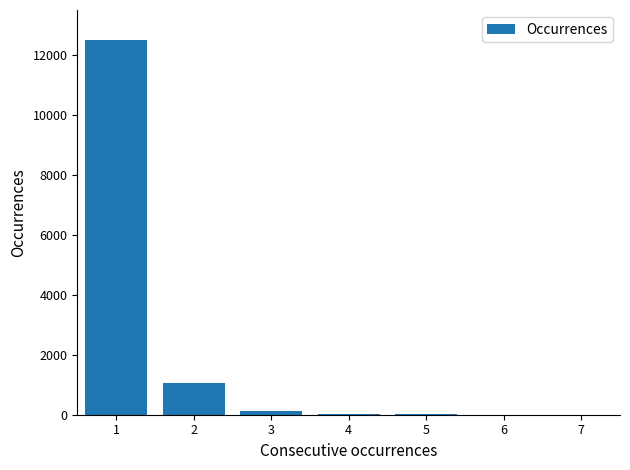

What is the maximum value shown in the chart?

12500